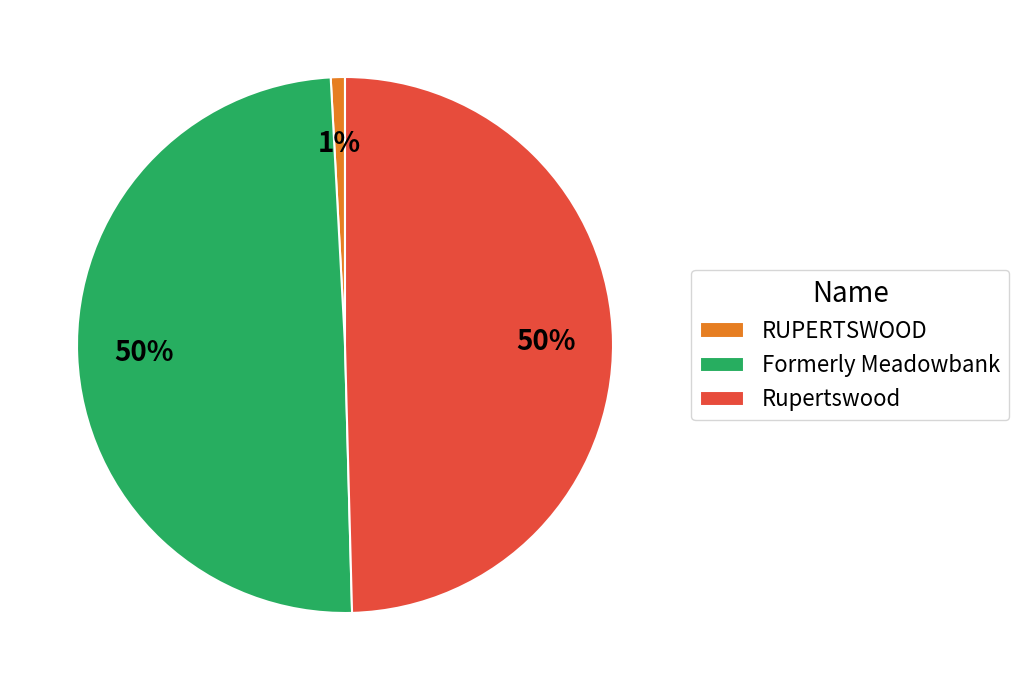

What is the ratio of the value at Rupertswood to the value at Formerly Meadowbank?

1.0